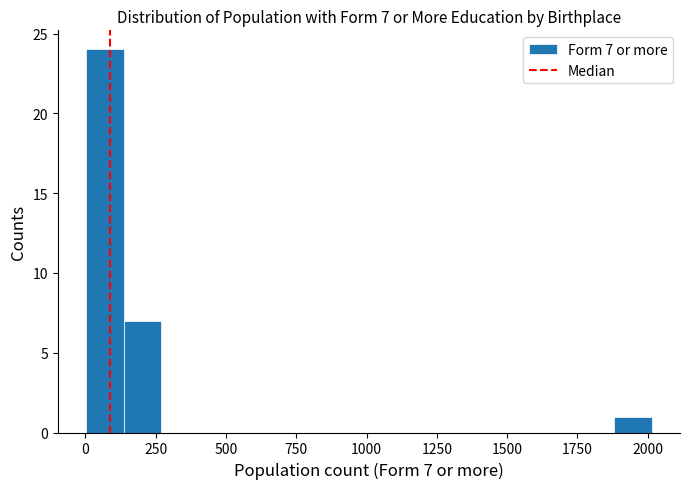

Around what value on the x-axis is the tallest bar? Give the approximate position of its centre, as read against the axis.

50